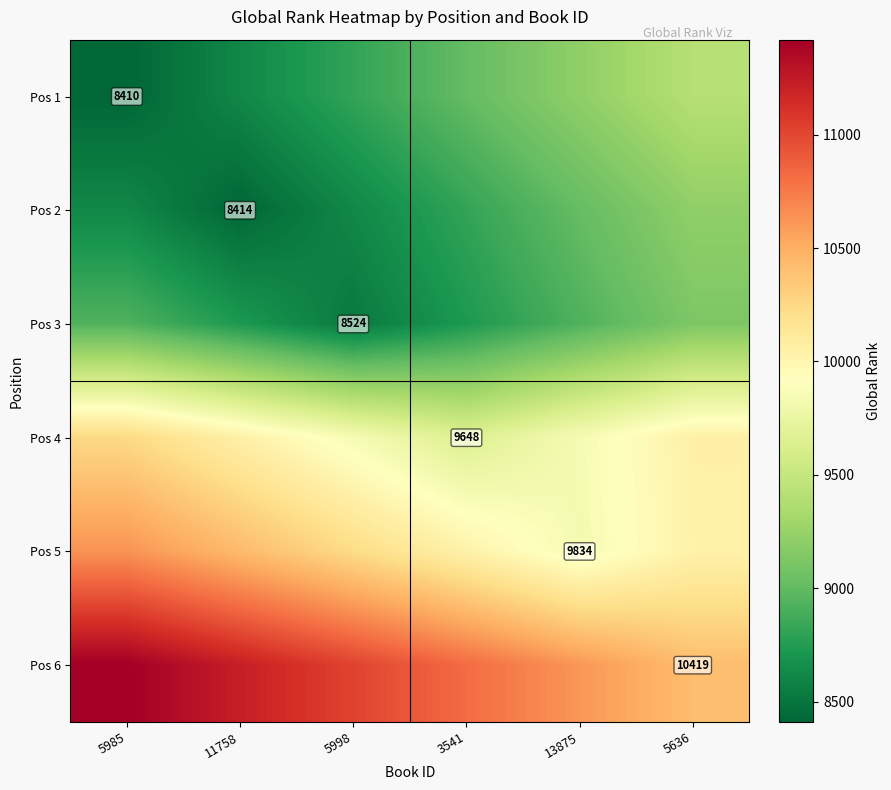

Is the value of Pos 6 at 11758 greater than the value of Pos 2 at 5636?

Yes